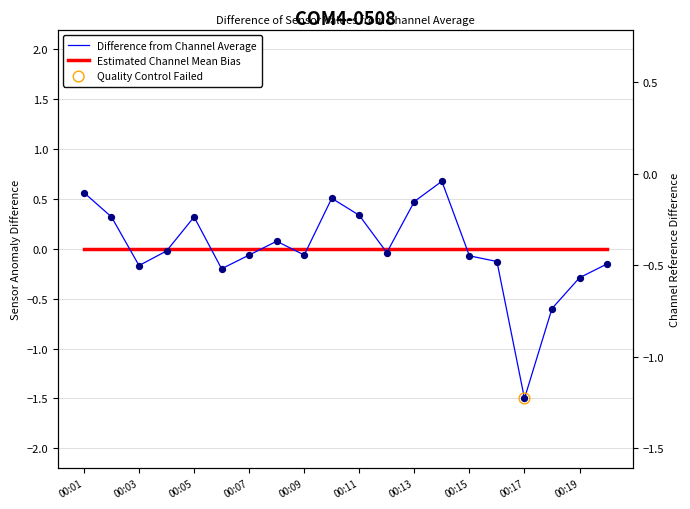

Is the value of Difference from Channel Average at 18 greater than the value of Estimated Channel Mean Bias at 00:03?

No